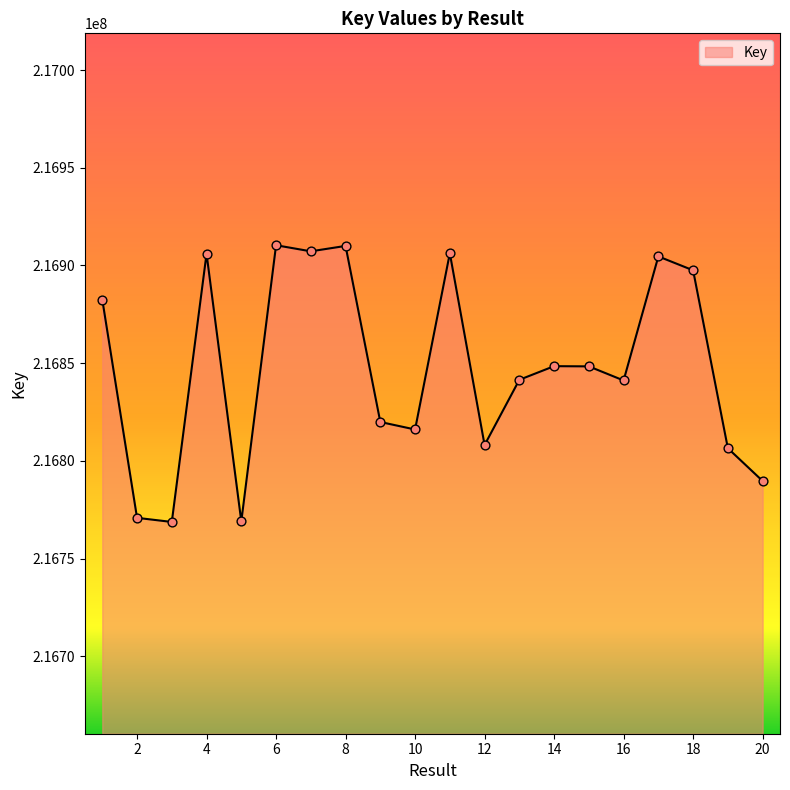

What is the smallest value displayed?

216768711